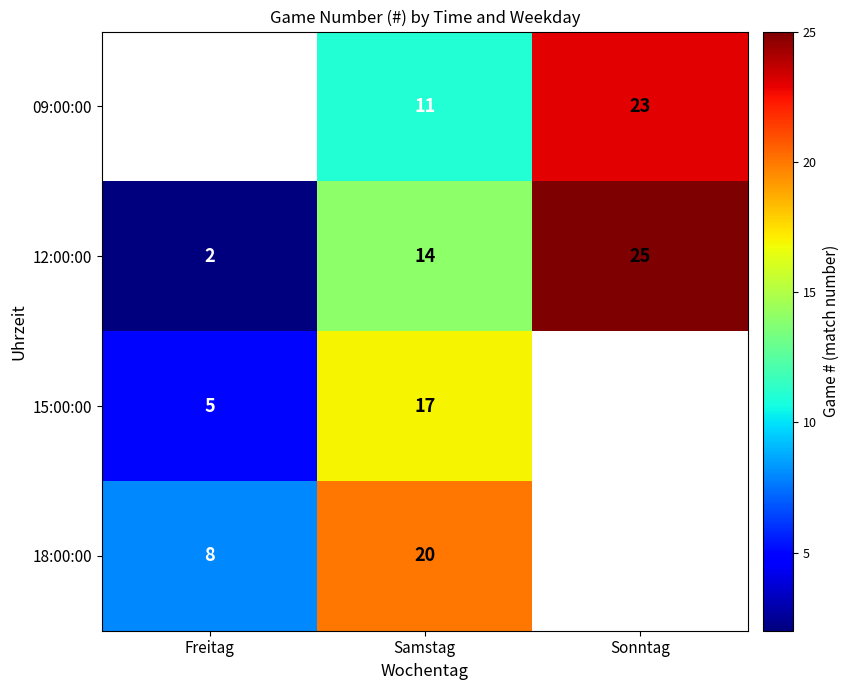

What is the sum of all 12:00:00 values?

41